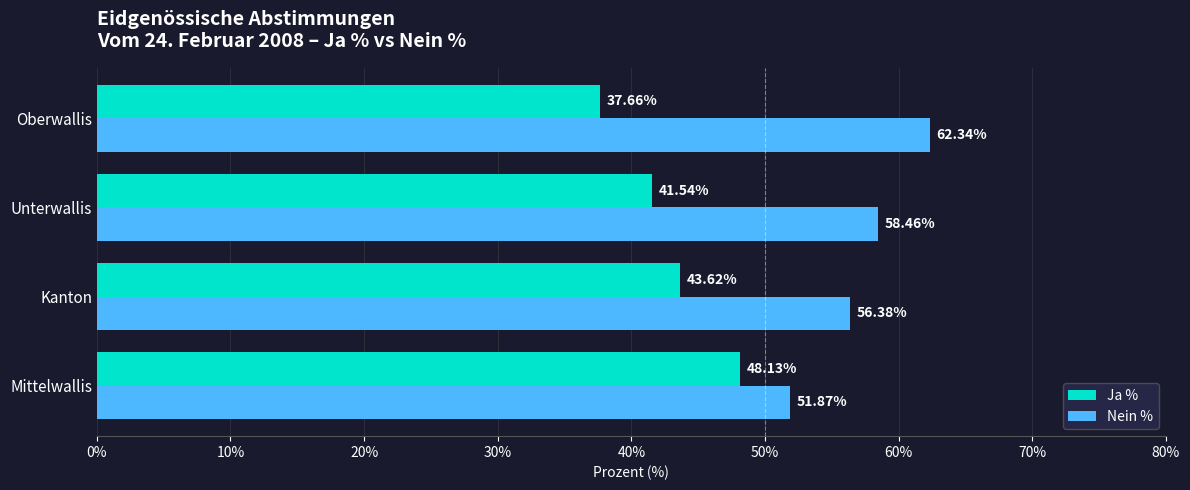

Which series has the largest total across all categories?

Nein %